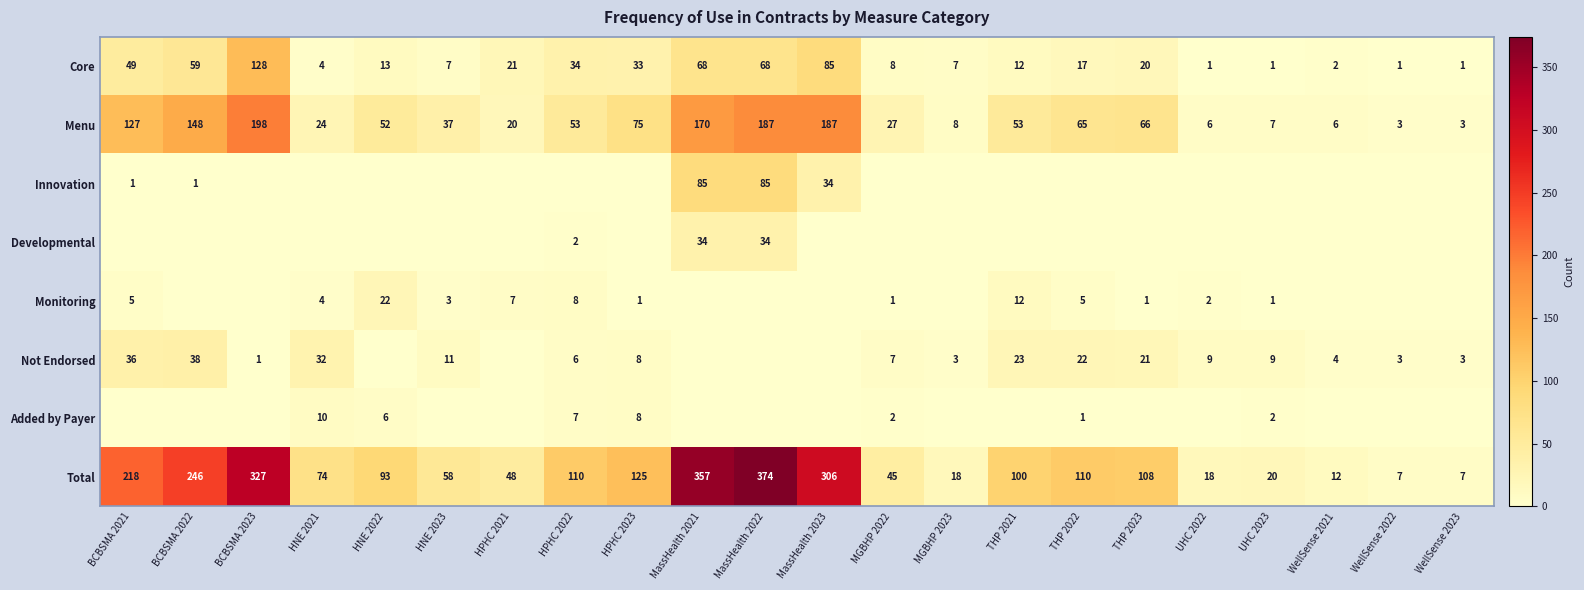

The Not Endorsed series shows 9 at UHC 2022. True or false?

True